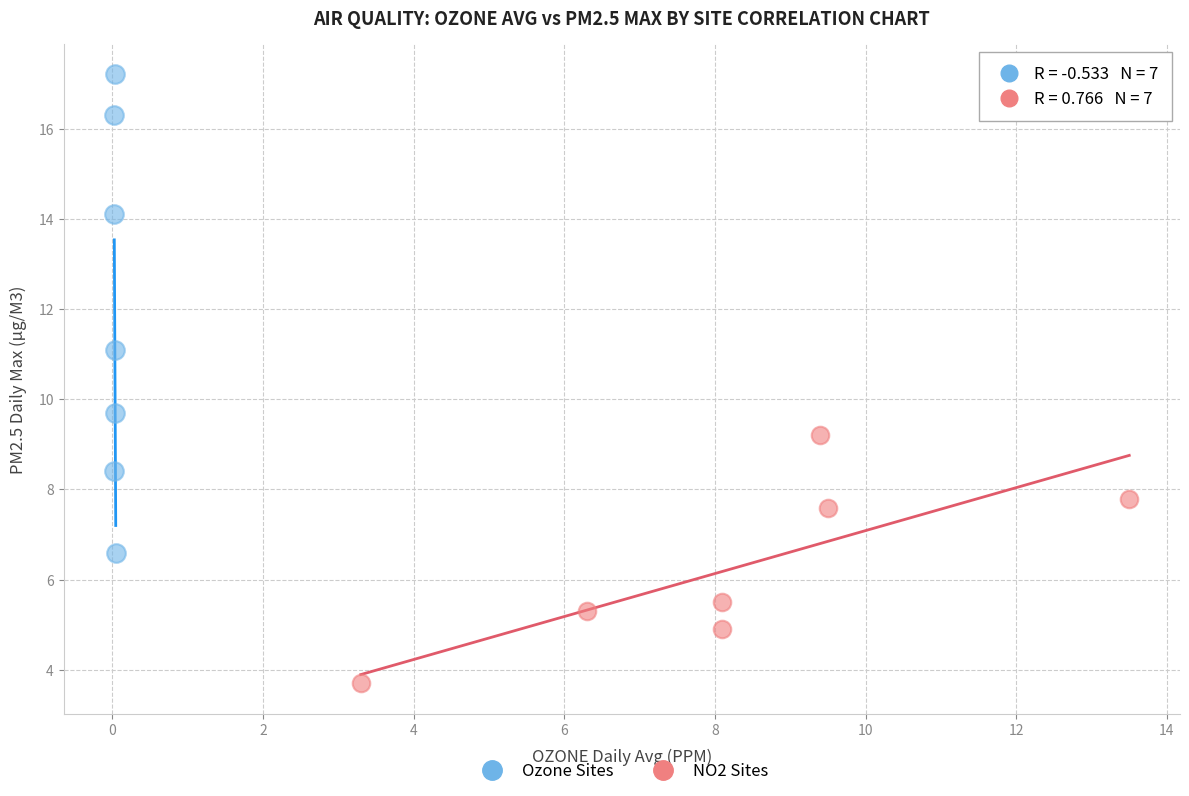

Which series has the largest Y range (max minus min)?

Ozone Sites